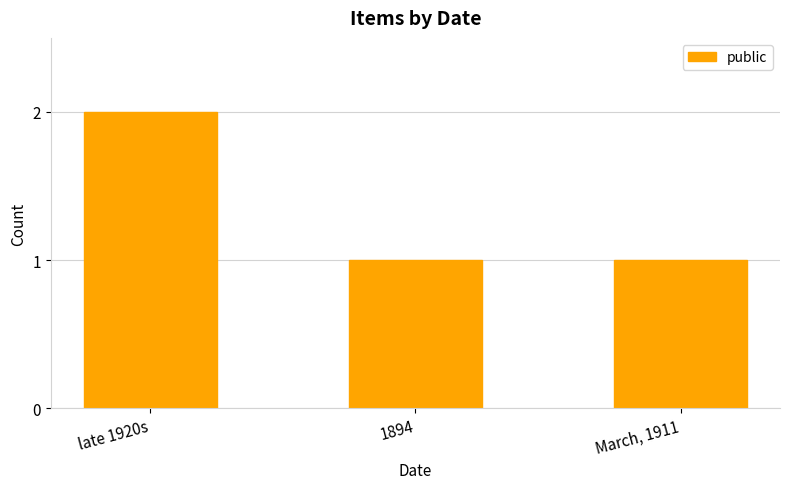

True or false: the data shows 1 at 1894.

True